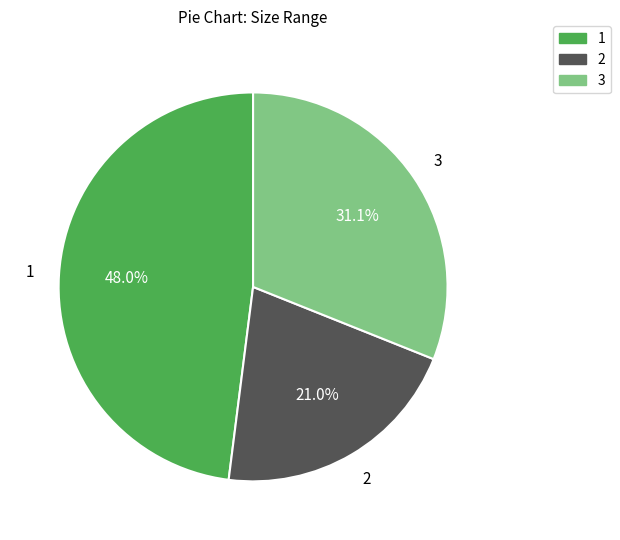

To the nearest percent, what is the difference between the largest and smallest slice percentages?

27%